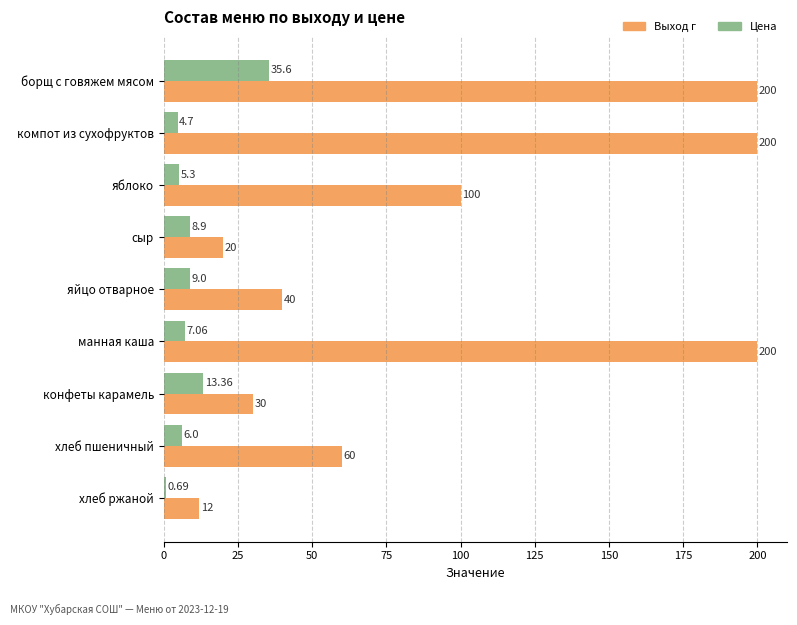

Which series has the widest spread of values?

Выход г